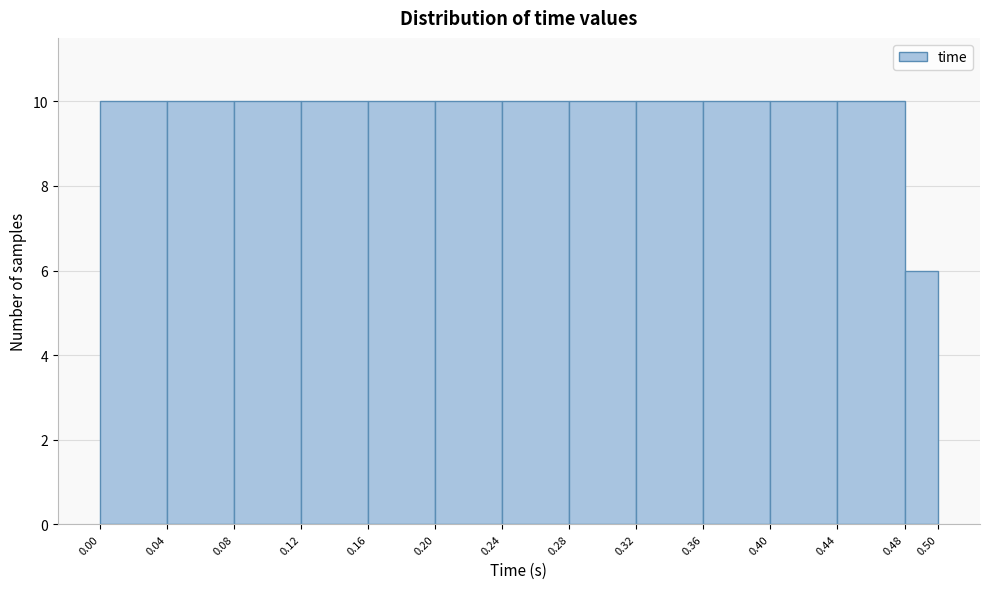

How tall is the bar that spans 0.44 to 0.48 on the x-axis? The values are not printed on the chart, so give them approximately, as read against the axis.

10